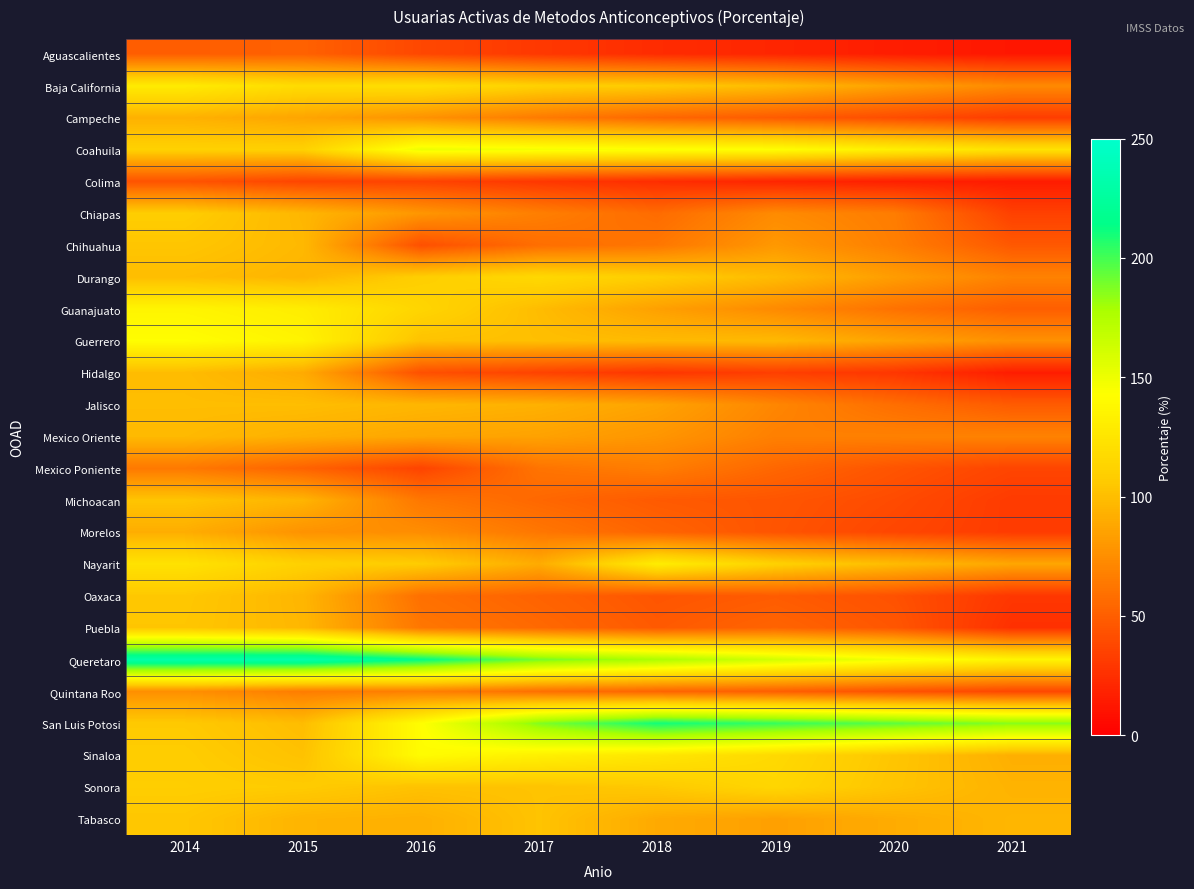

Which category has the highest value across all series?

2015